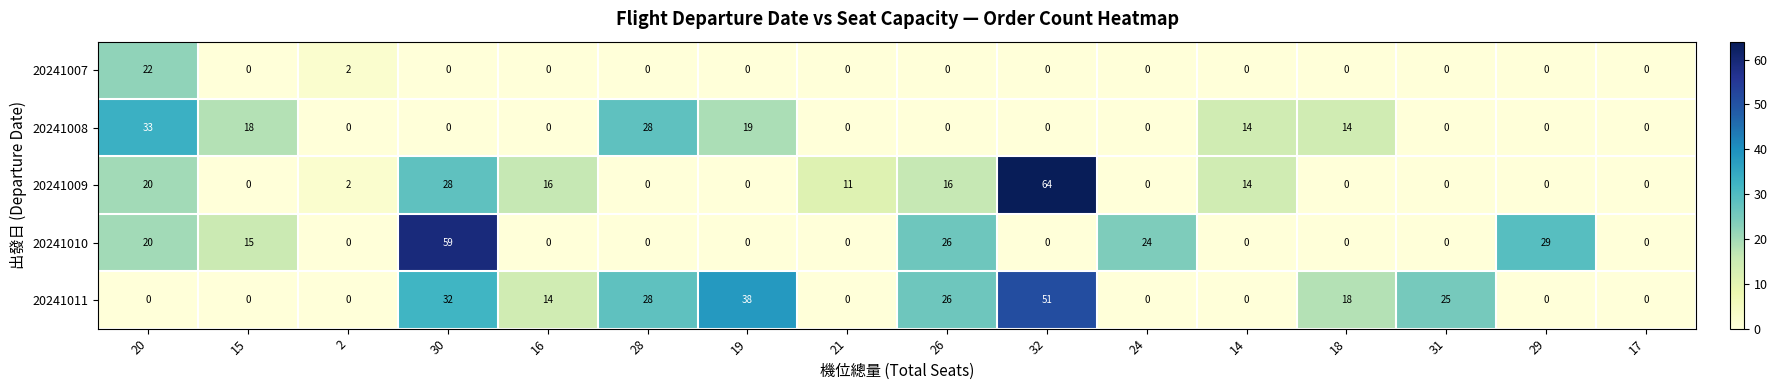

List the series in order of their peak value, lowest first.

20241007, 20241008, 20241011, 20241010, 20241009